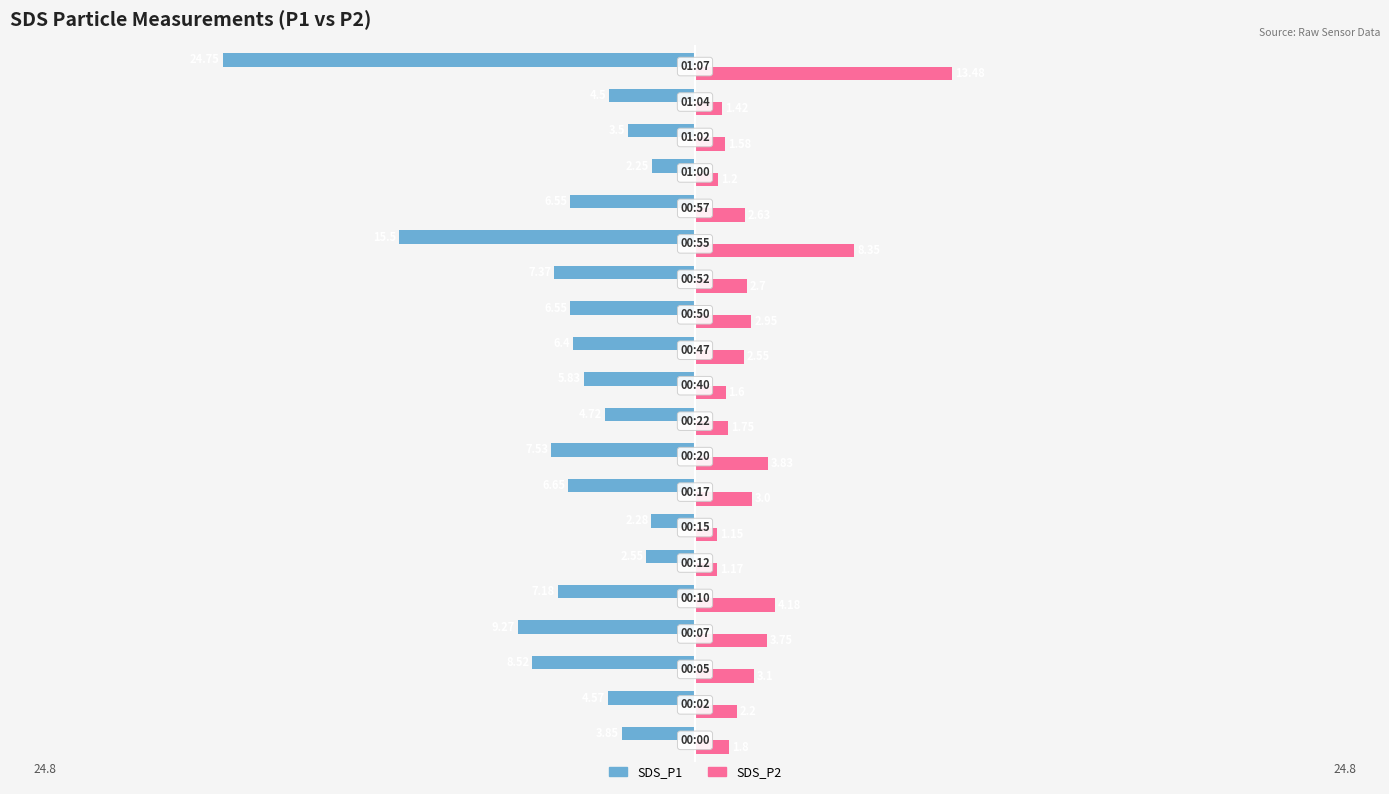

At how many categories does at least one series exceed 0?

20